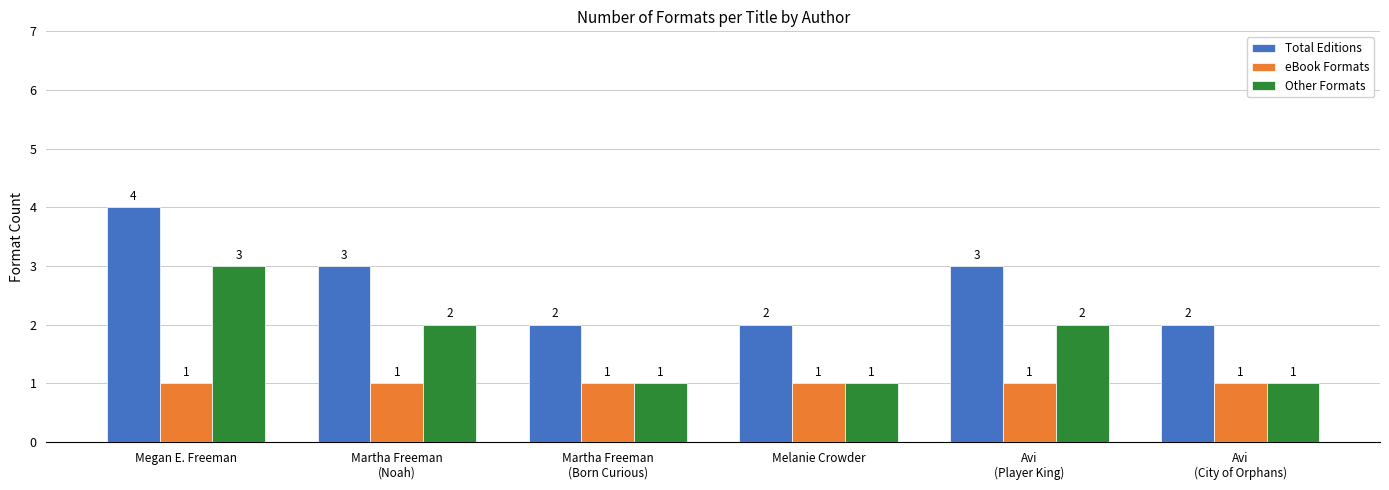

What is the greatest value displayed?

4